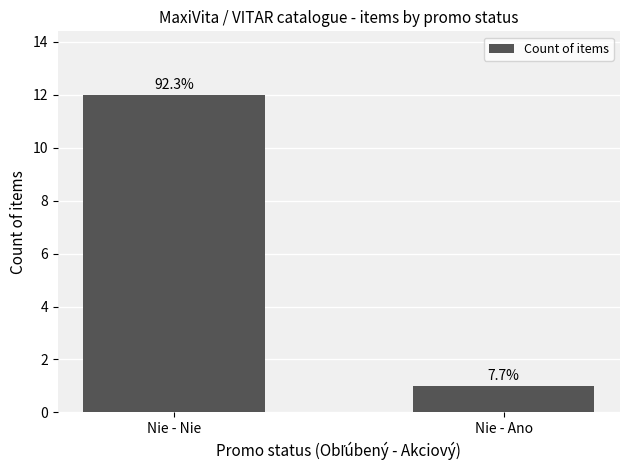

What is the label of the 1st bar from the left?

Nie - Nie